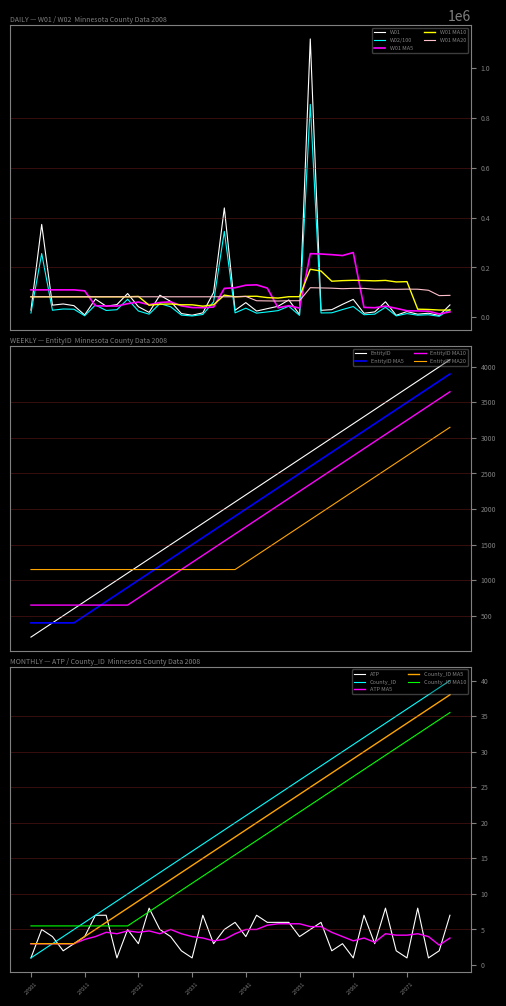

Where is W02 nearest to the value 428822?

27037